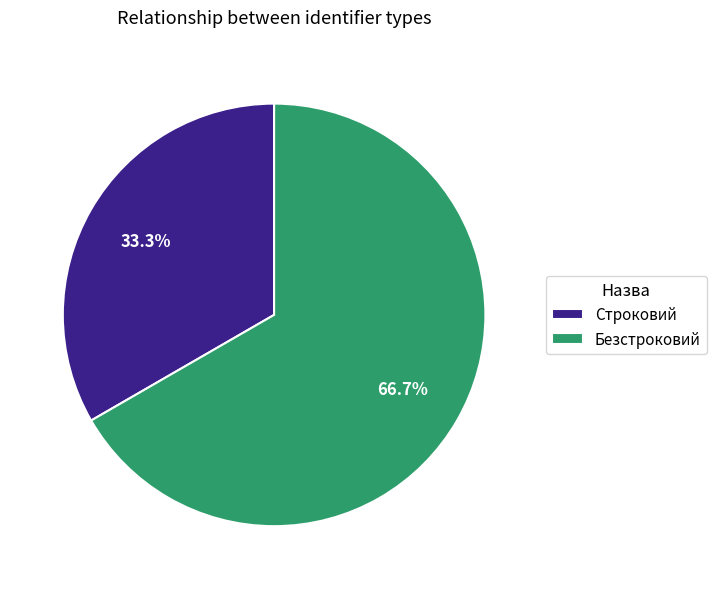

What percentage do Строковий and Безстроковий together represent?

100.0%